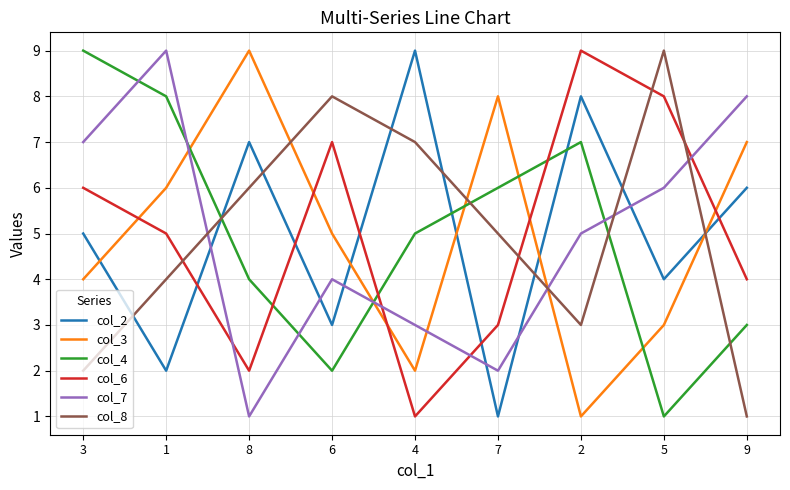

What are all the series names shown in the legend?

col_2, col_3, col_4, col_6, col_7, col_8